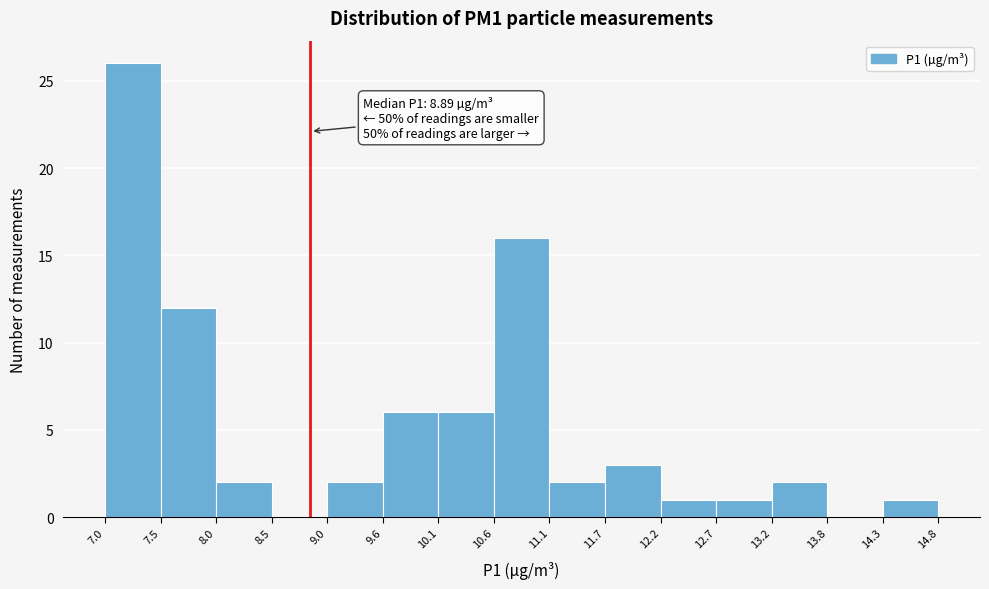

Over which range of the x-axis is the bar tallest?

7.0 to 7.5